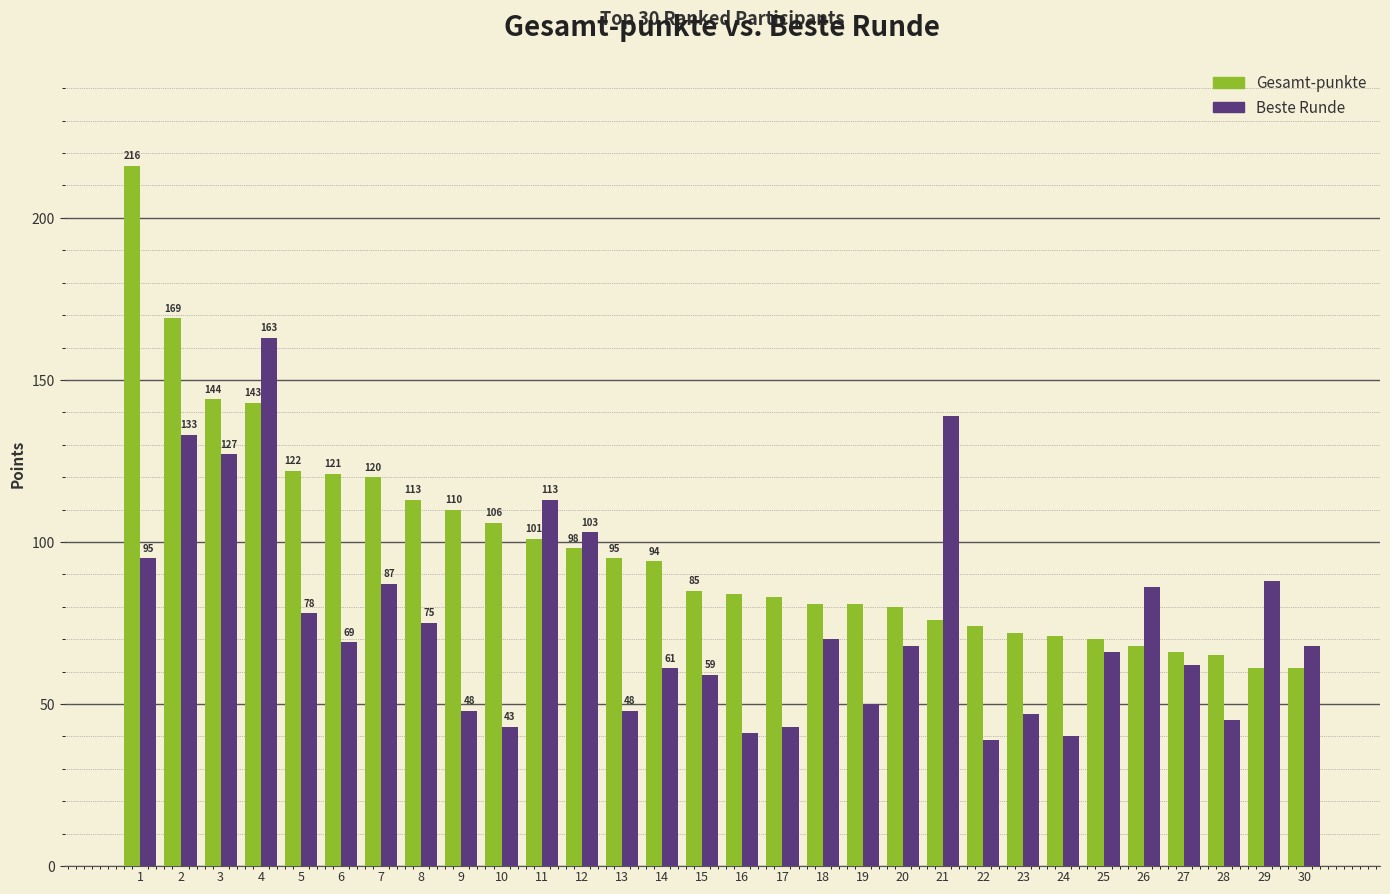

Which series has the widest spread of values?

Gesamt-punkte